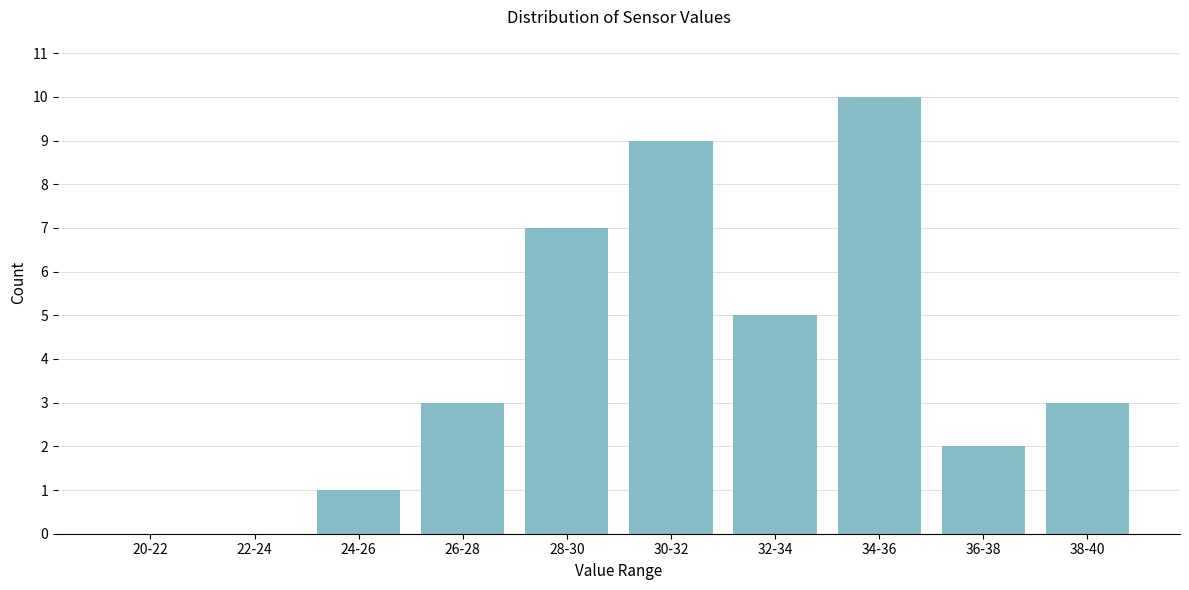

Reading left to right, extract all data points from this chart.

20-22=0	22-24=0	24-26=1	26-28=3	28-30=7	30-32=9	32-34=5	34-36=10	36-38=2	38-40=3